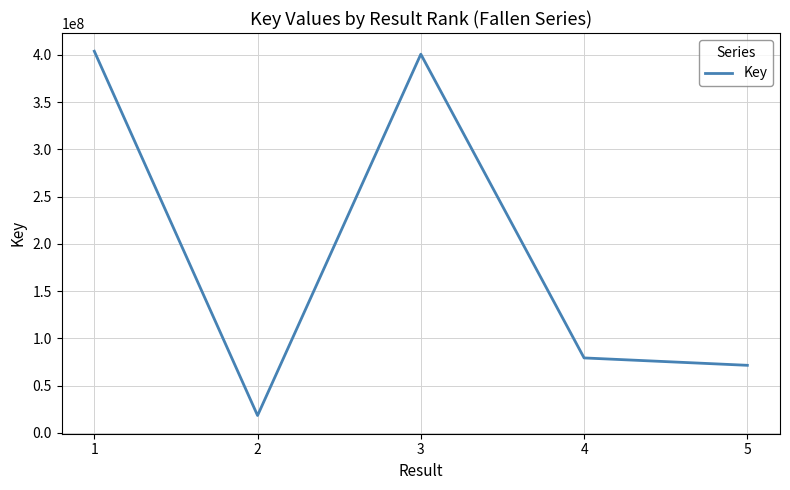

True or false: the data shows 626454134 at 3.

False